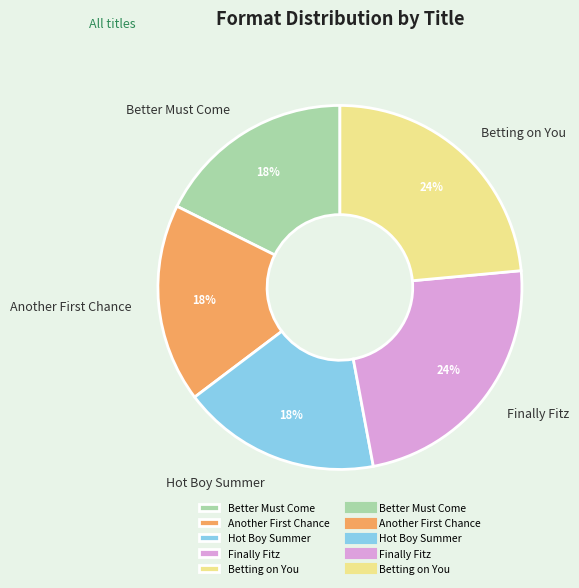

Which has a higher value, Betting on You or Hot Boy Summer?

Betting on You